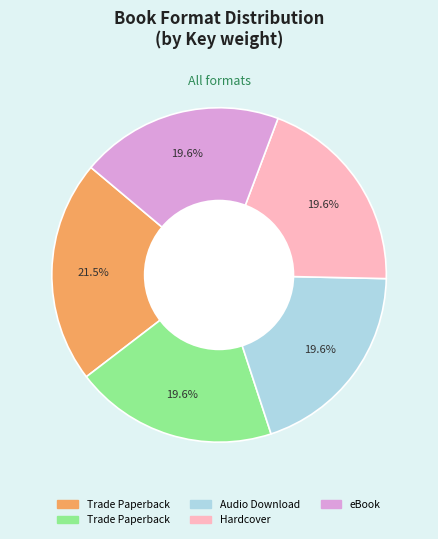

Is there any slice that represents more than half of the pie?

No